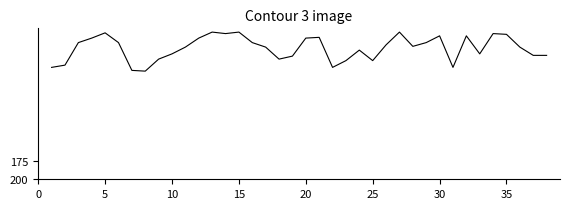

What is the difference between the maximum and minimum values?

52